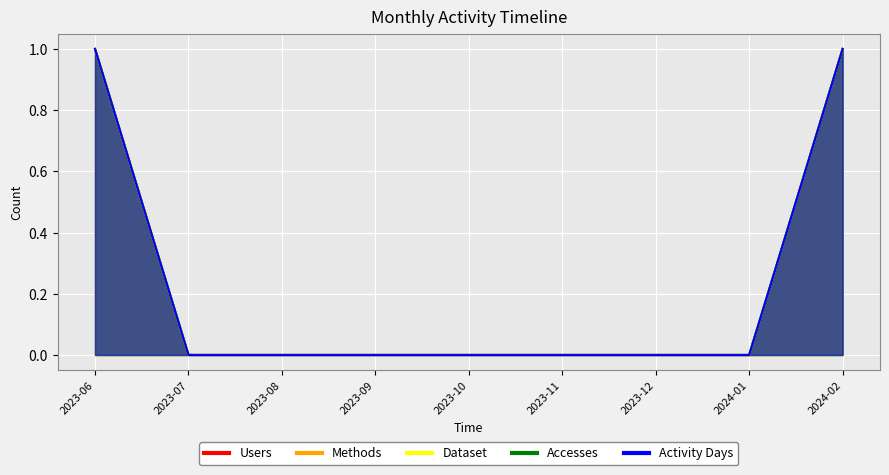

What is the difference between the second highest and second lowest values in the Methods series?

1